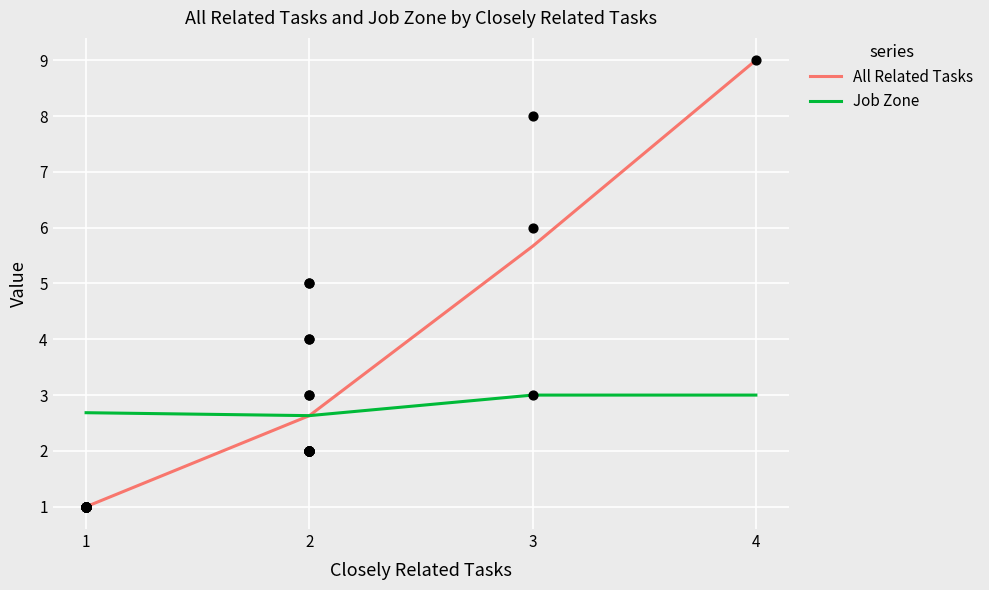

At how many categories does at least one series exceed 7?

1